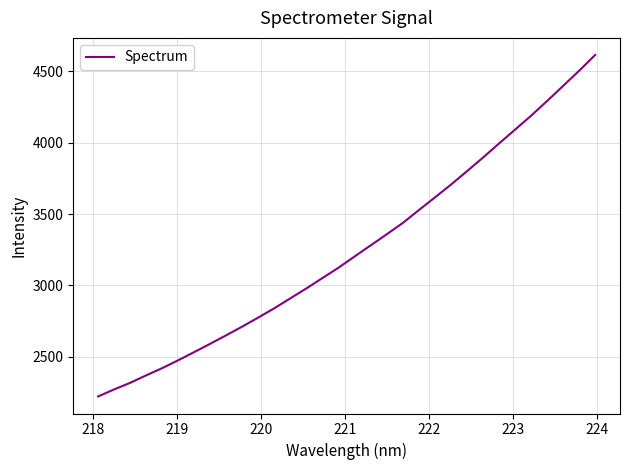

Reading right to left, what are all the values shown in this chart?

4615.4	4504.8	4398.4	4292.8	4189.5	4092.3	3995.1	3896.4	3800.9	3706.9	3617.1	3528.4	3438.5	3359.5	3281.7	3204.2	3125.7	3053.2	2980.7	2911.4	2841.4	2776.3	2712.9	2651.9	2592.2	2533.7	2476.2	2421.0	2370.3	2317.7	2271.2	2222.2